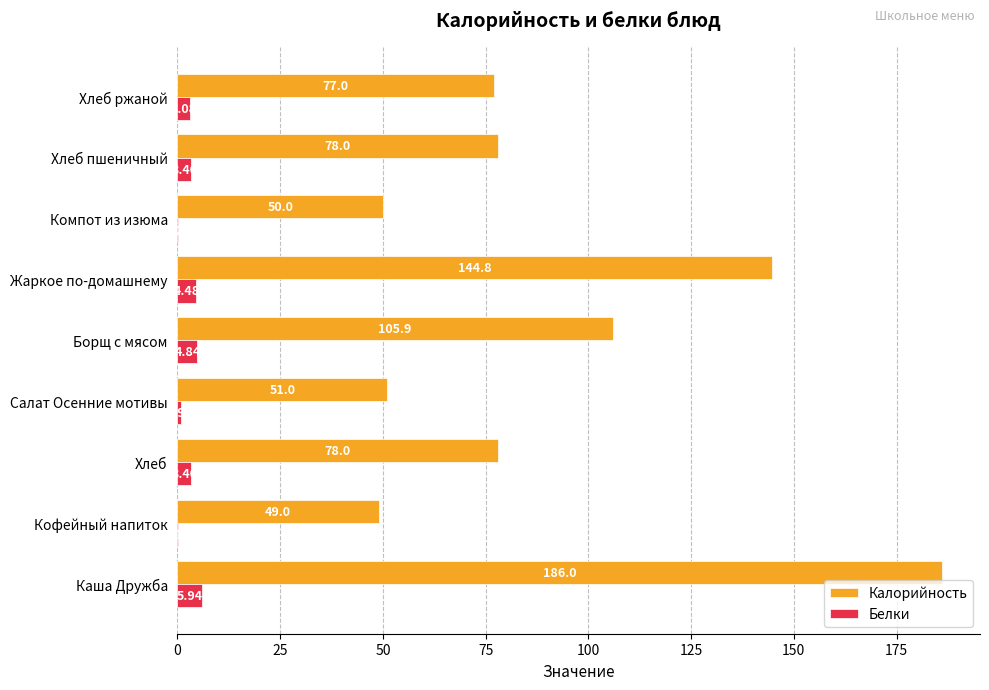

What is the sum of the Калорийность values at Хлеб ржаной and Салат Осенние мотивы?

128.0